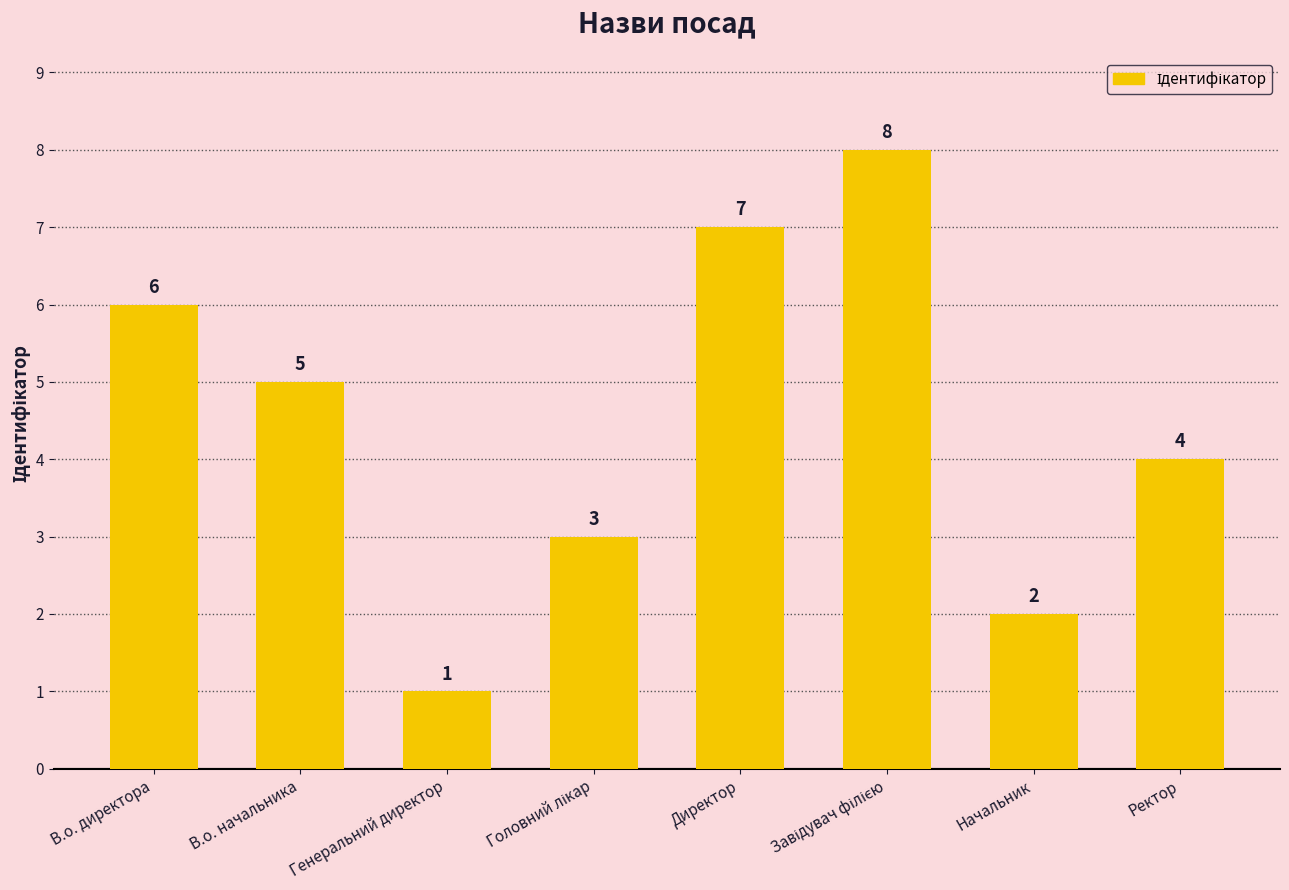

Between Ректор and В.о. начальника, which is larger?

В.о. начальника